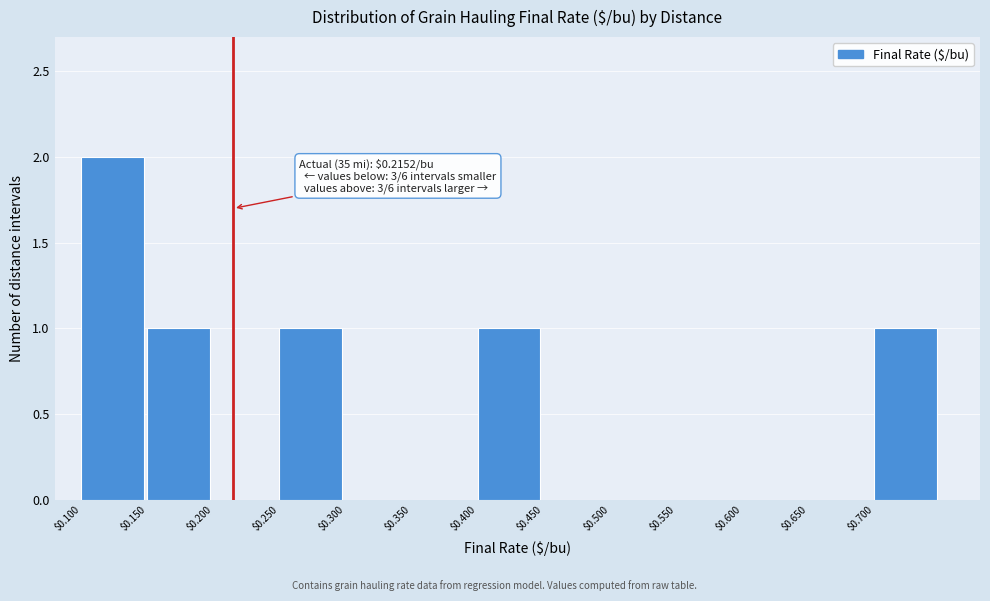

Which range on the x-axis has the tallest bar?

0.10 to 0.15